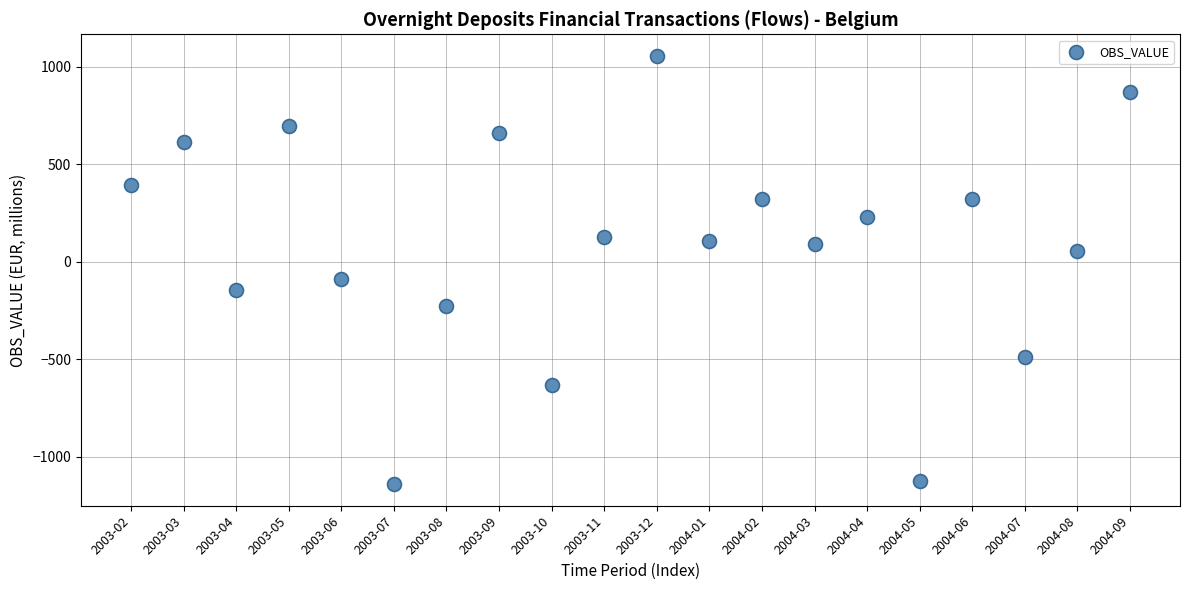

What Y value in the scatter plot is closest to -41?

-86.6